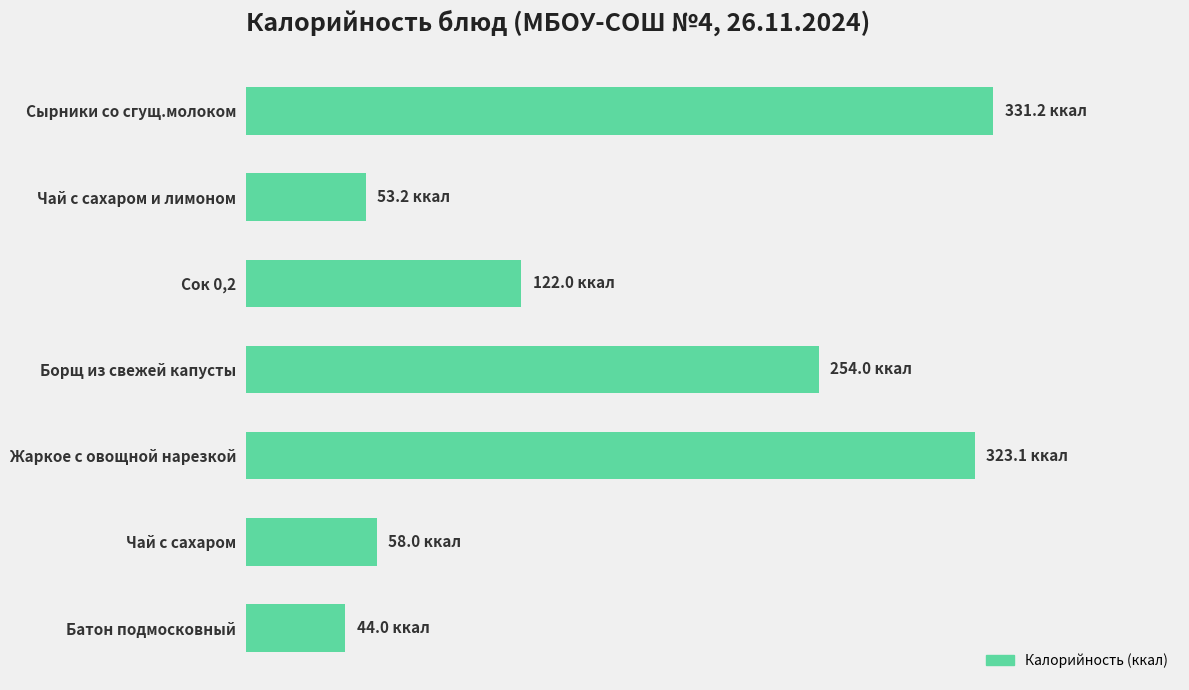

What is the average value?

169.4